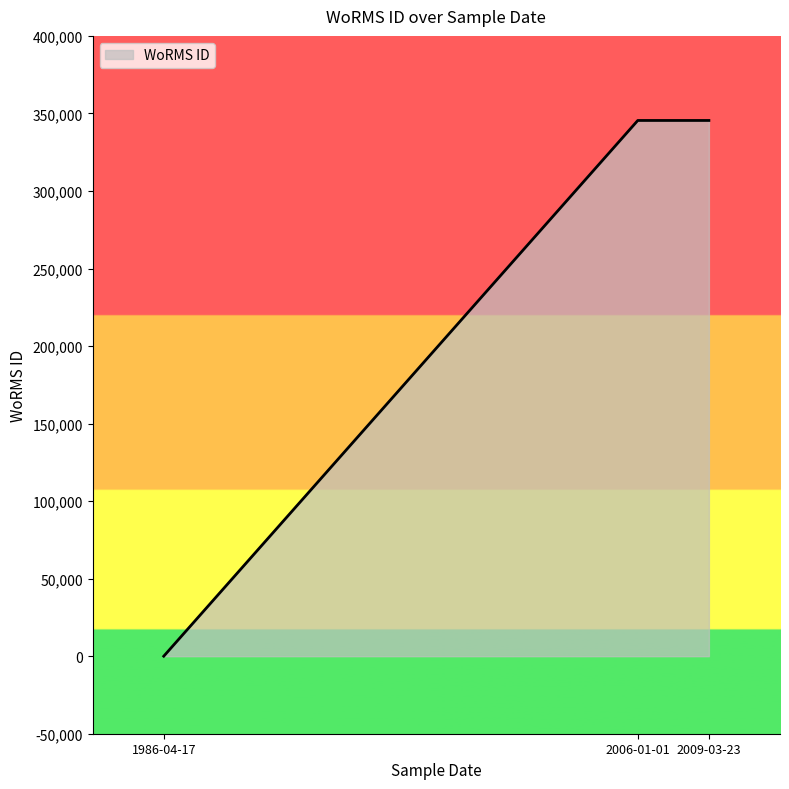

What is the average value?

230306